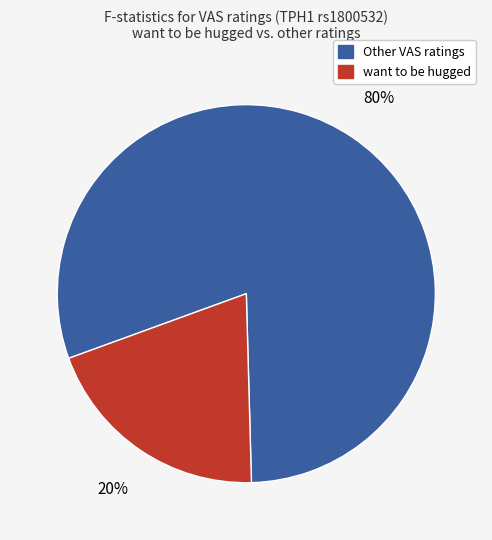

Is the sum of want to be hugged and Other VAS ratings greater than half?

Yes